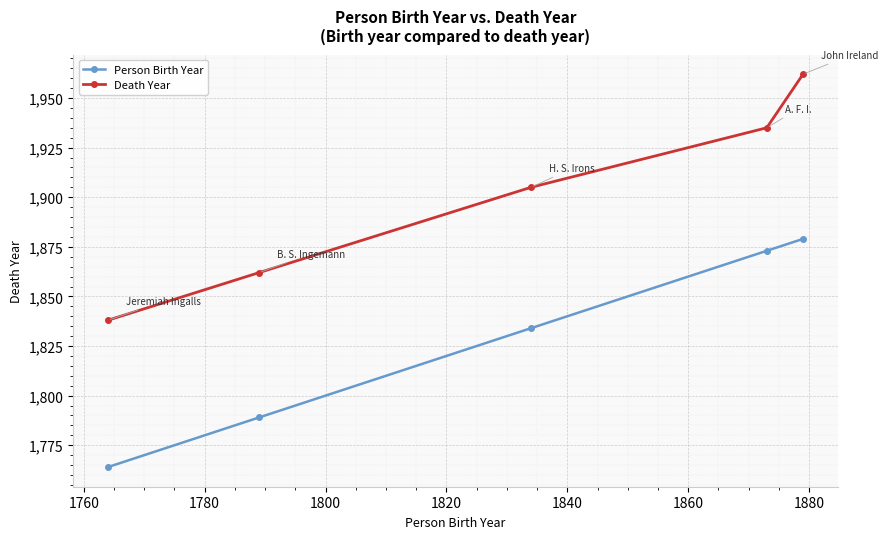

What is the highest value of the Death Year series?

1962